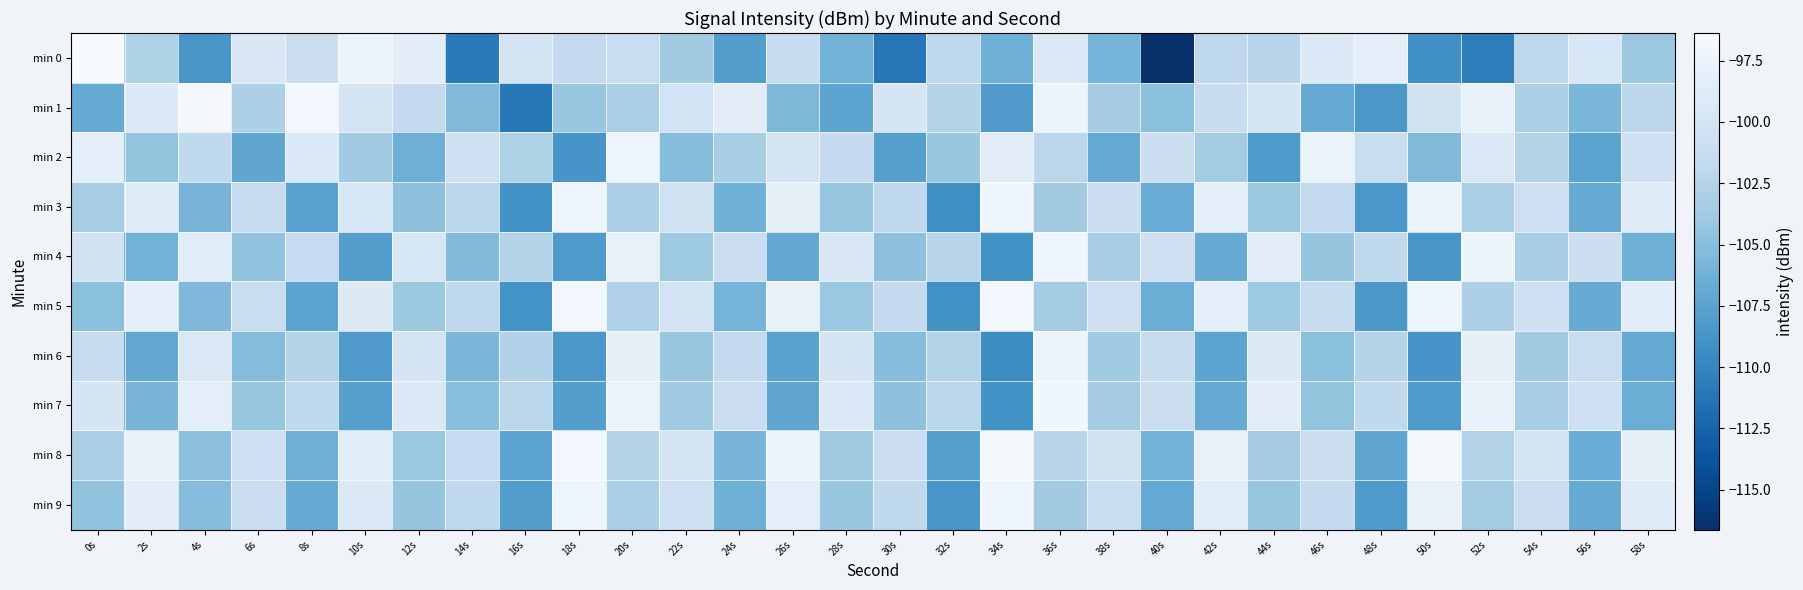

Which category has the highest value across all series?

0s